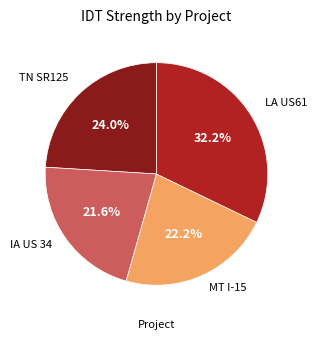

To the nearest percent, what is the difference between the largest and smallest slice percentages?

11%